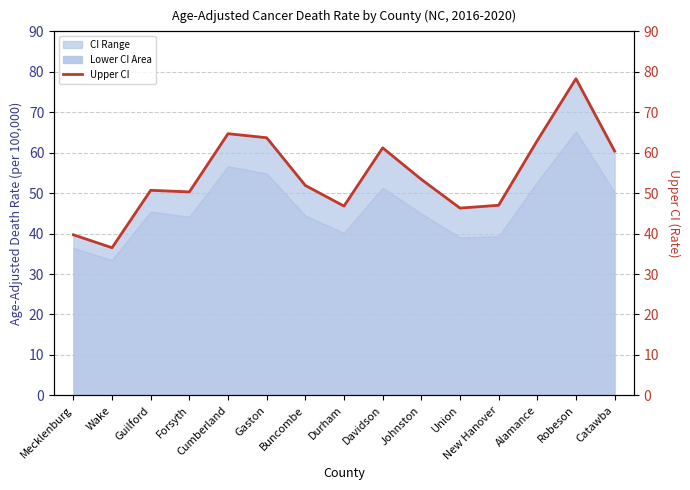

What is the label of the 5th point from the right?

Union